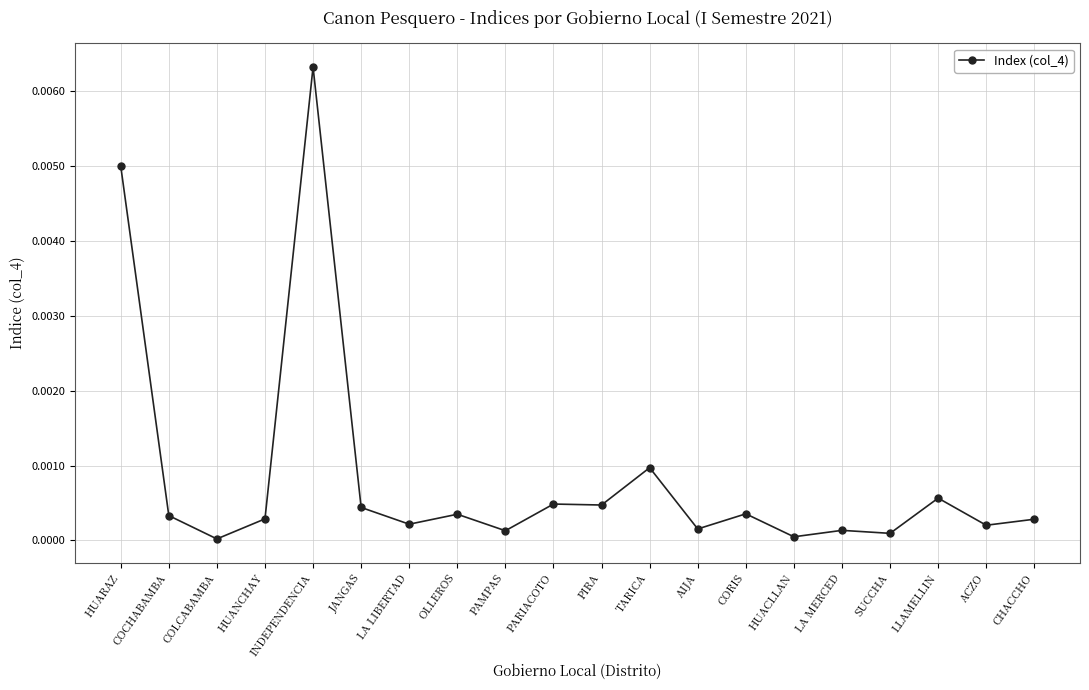

At which category does the data reach its first local peak?

INDEPENDENCIA